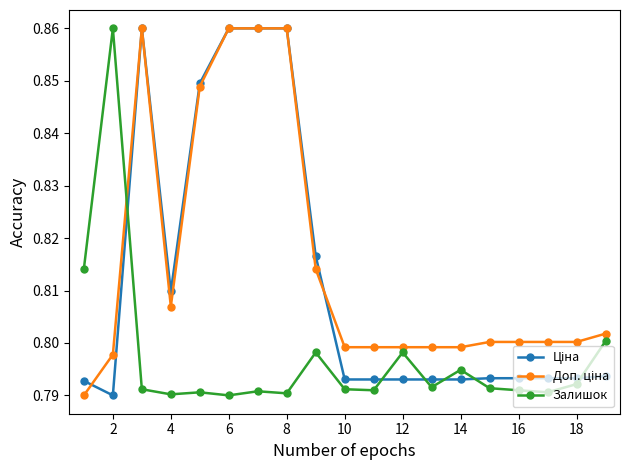

Does the chart have visible grid lines?

No